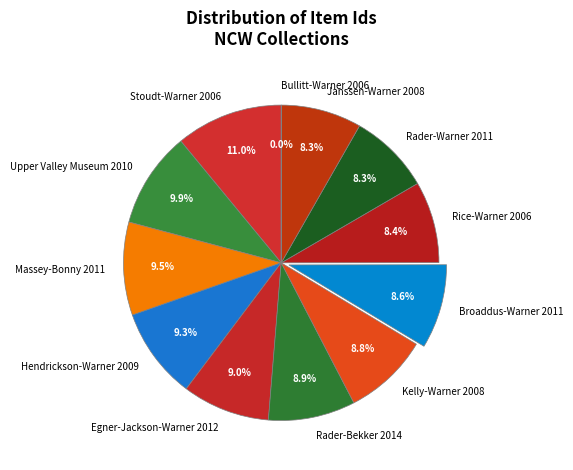

Do Egner-Jackson-Warner 2012 and Kelly-Warner 2008 together represent more than half of the pie?

No